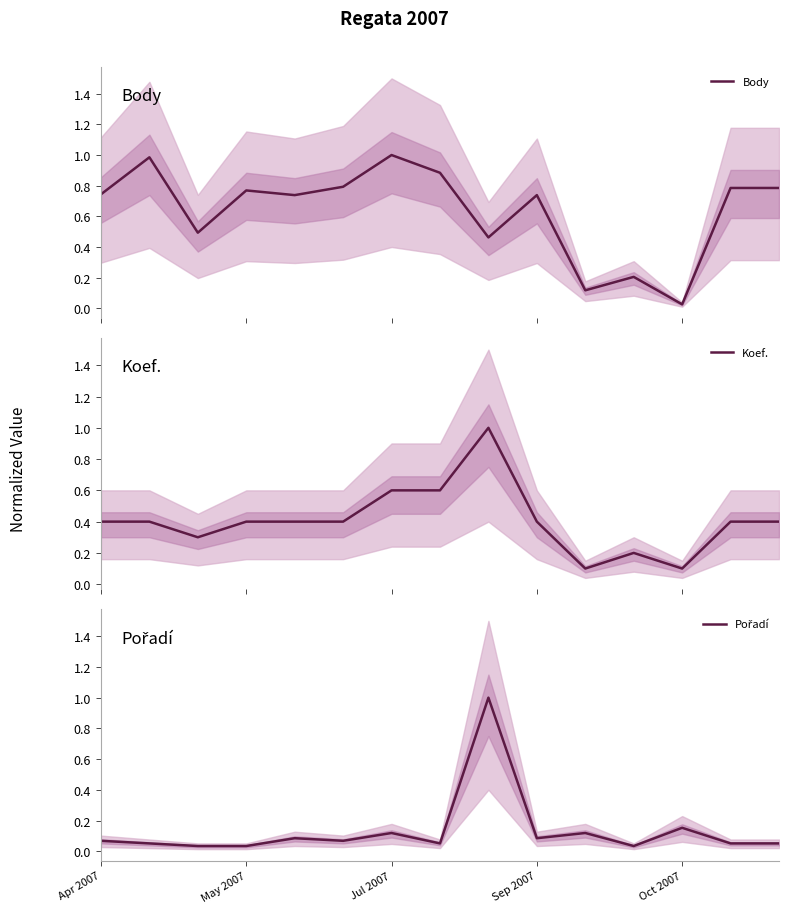

What is the total value across all series at 8?

2.5